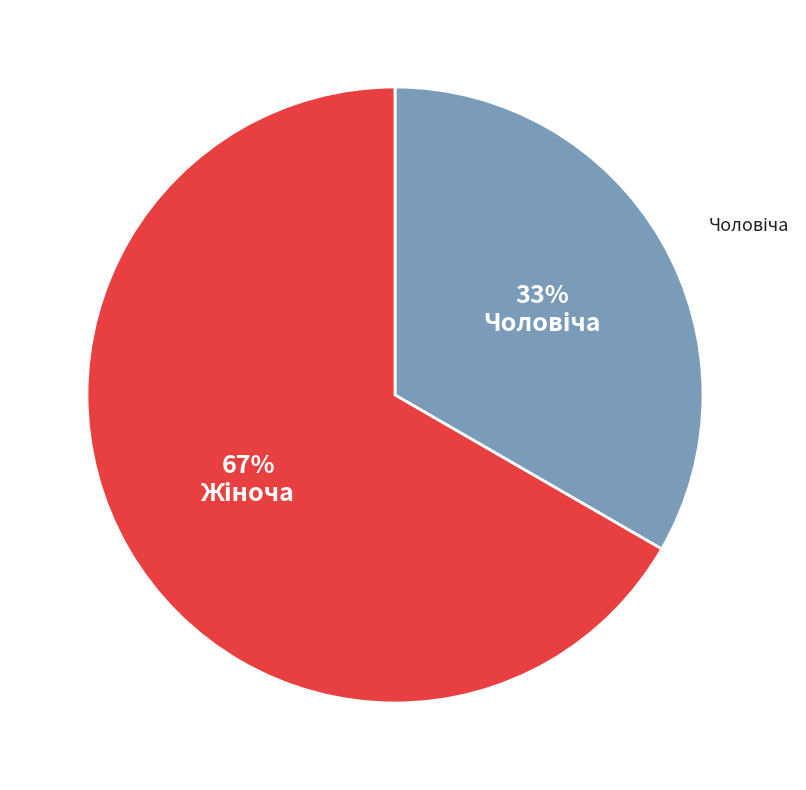

To the nearest percent, what is the average slice percentage?

50%